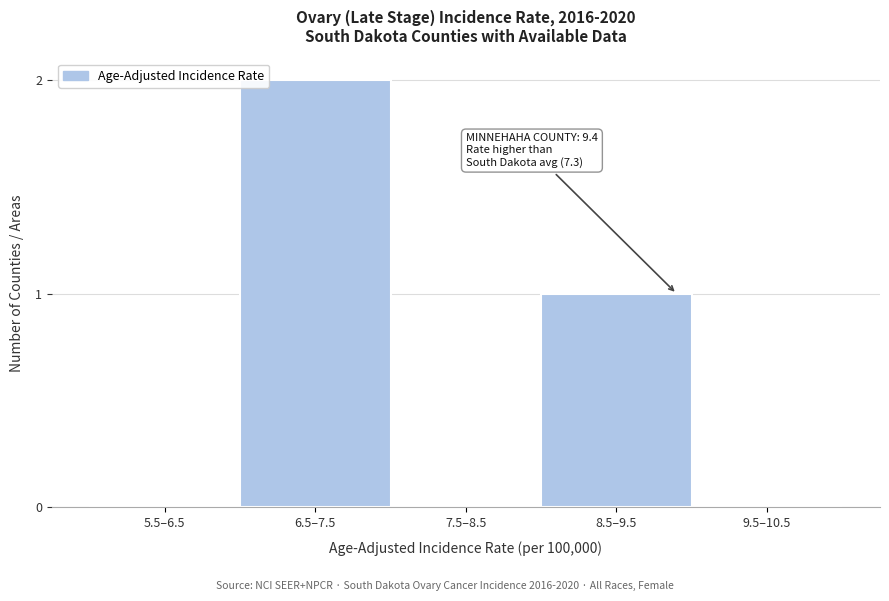

Reading left to right, list all the values displayed in this chart.

5.5–6.5=0	6.5–7.5=2	7.5–8.5=0	8.5–9.5=1	9.5–10.5=0